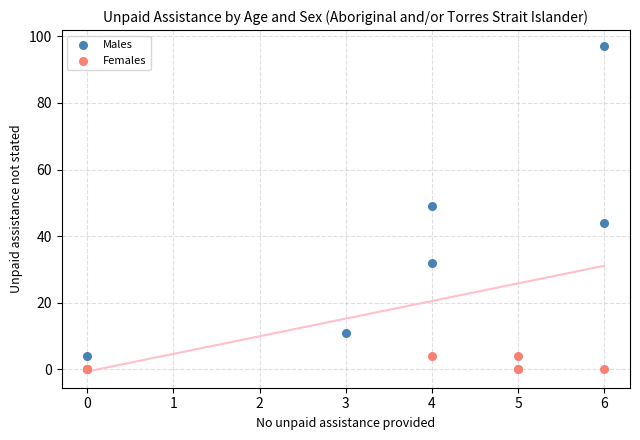

Which series has the widest spread of Y values?

Males